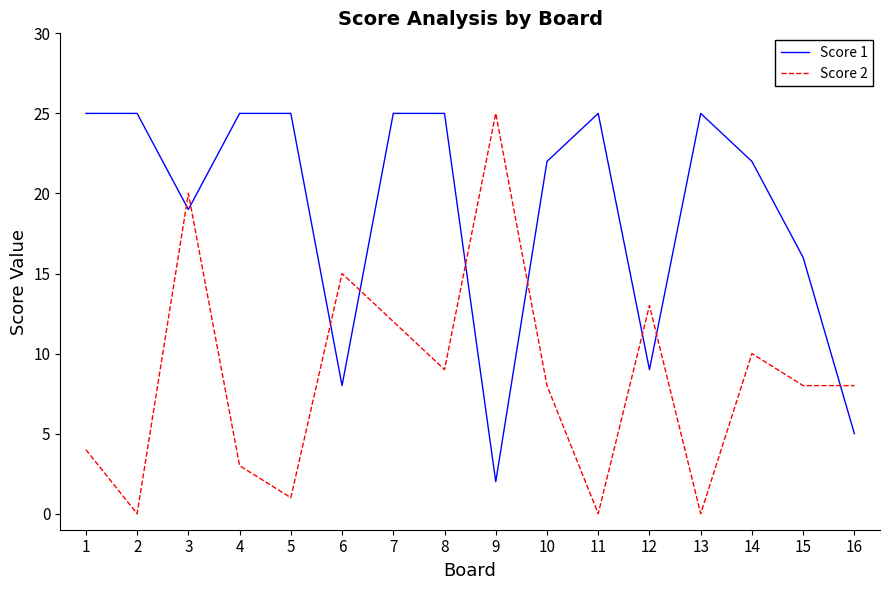

Reading left to right, transcribe all the data shown in this chart.

Score 1: 1=25	2=25	3=19	4=25	5=25	6=8	7=25	8=25	9=2	10=22	11=25	12=9	13=25	14=22	15=16	16=5
Score 2: 1=4	2=0	3=20	4=3	5=1	6=15	7=12	8=9	9=25	10=8	11=0	12=13	13=0	14=10	15=8	16=8